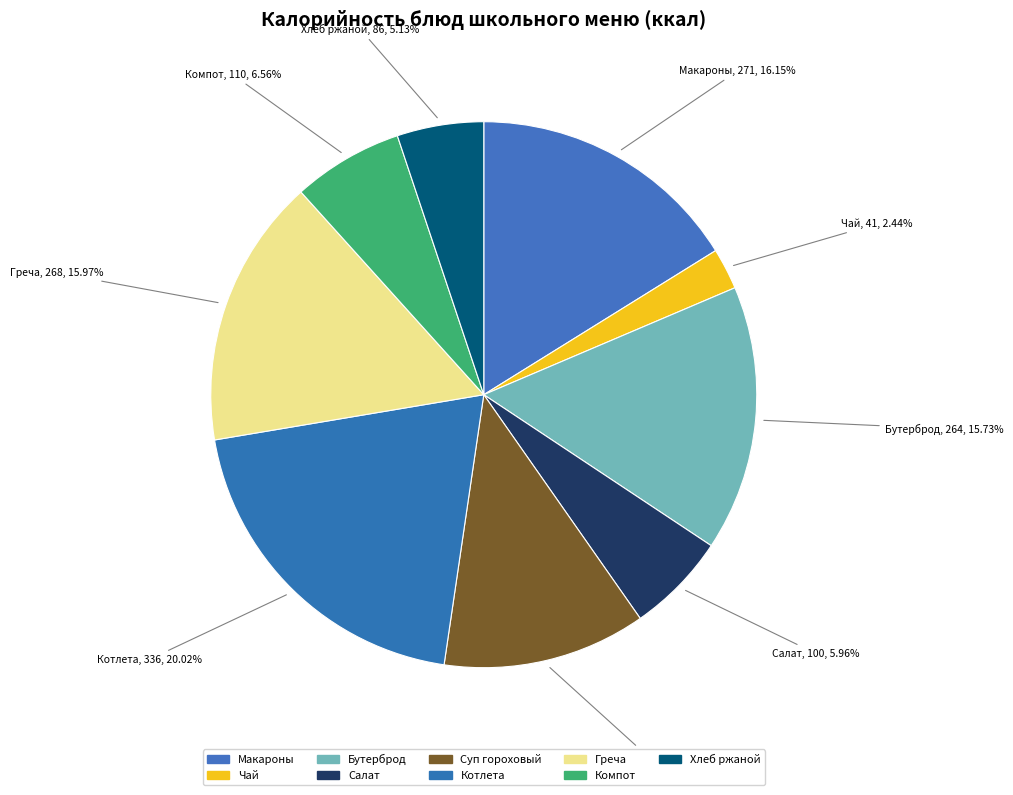

How many slices are in this pie chart?

9